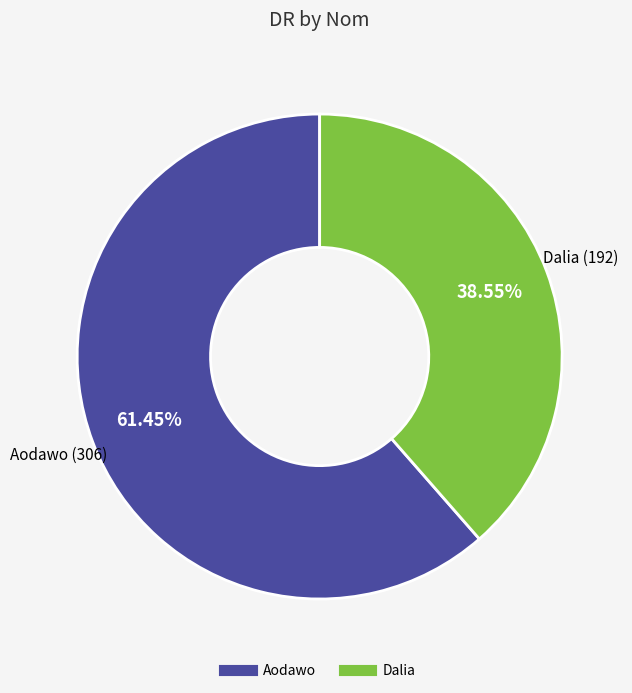

Is the sum of Dalia and Aodawo greater than half?

Yes